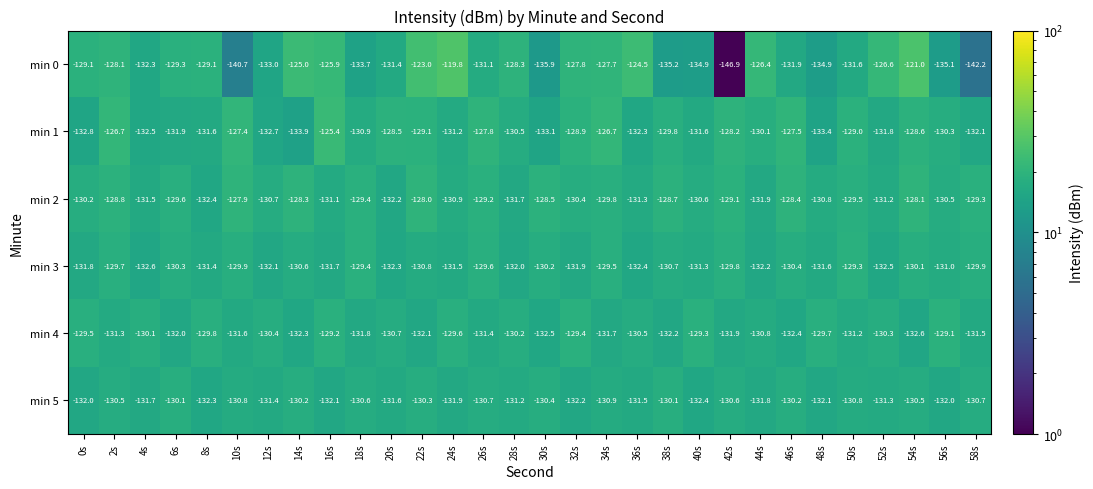

Which series has the largest total across all categories?

min 2